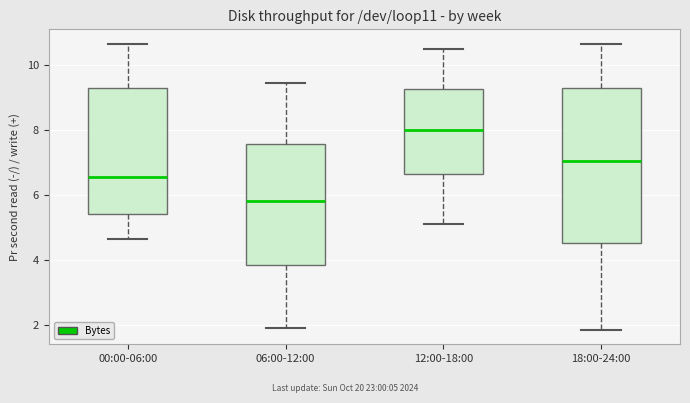

Where does the median line of the box for 06:00-12:00 sit on the y-axis? The values are not printed on the chart, so give them approximately, as read against the axis.

5.8